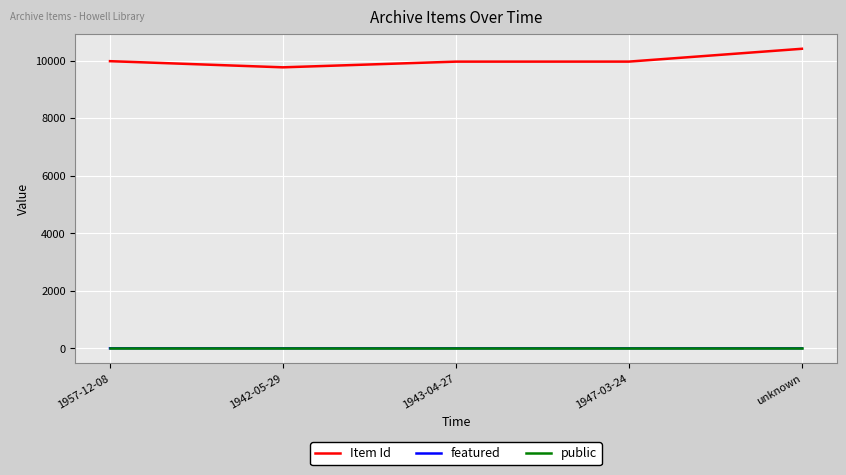

Which series has the largest total across all categories?

Item Id